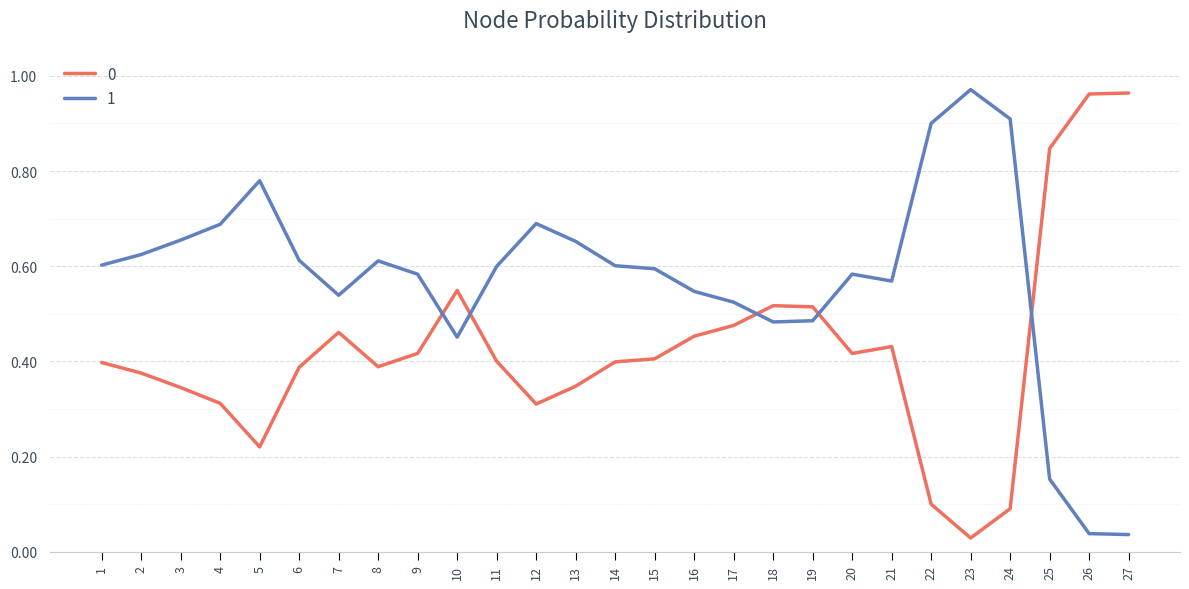

How many lines are shown in the chart?

2